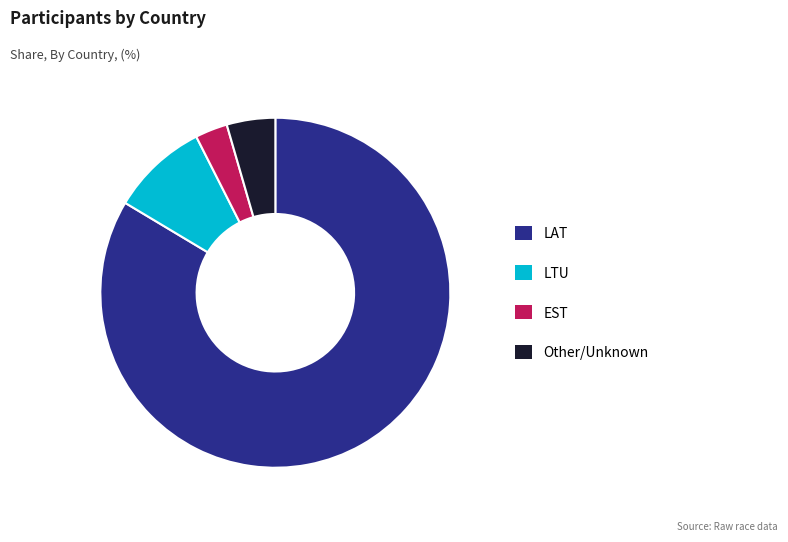

Between LAT and LTU, which is larger?

LAT